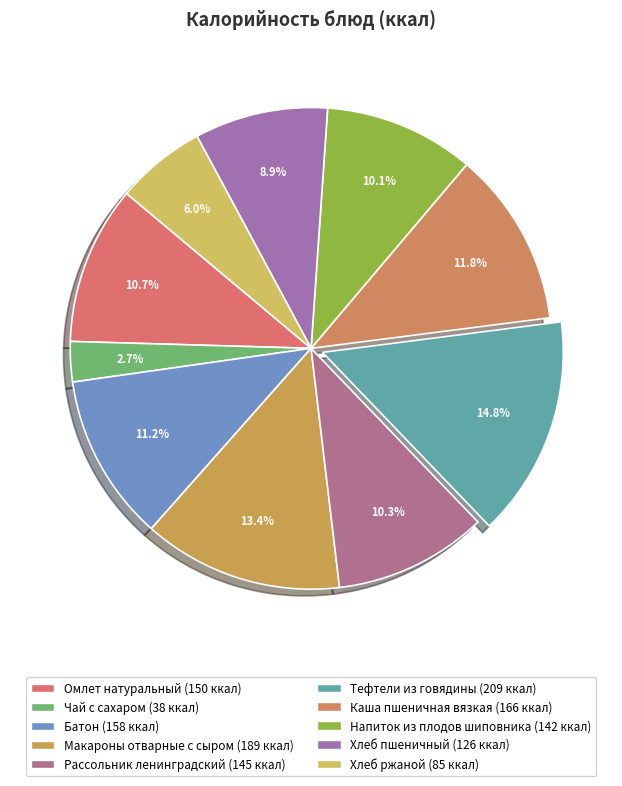

To the nearest percent, what portion does Рассольник ленинградский represent?

10%